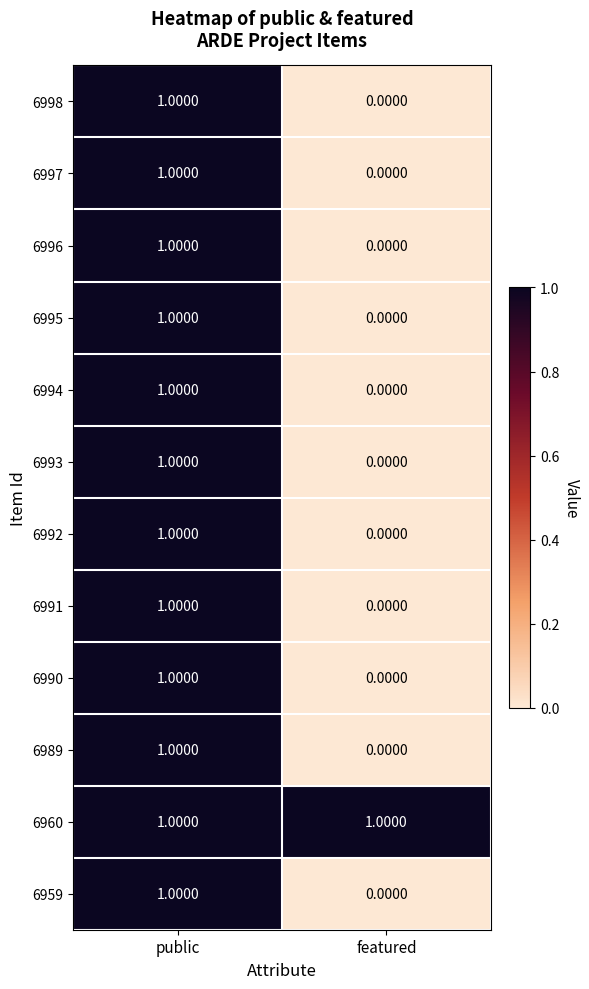

Which series has the largest total across all categories?

6960